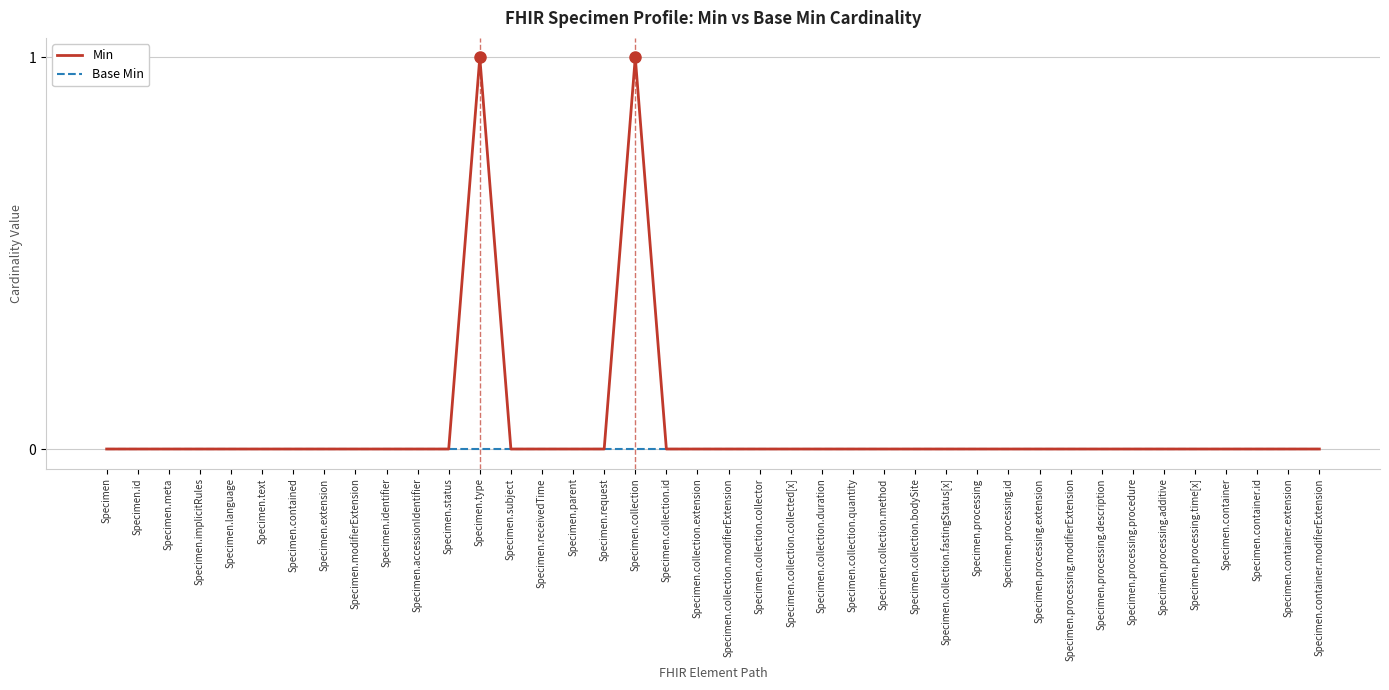

List the series in order of their overall mean, highest first.

Min, Base Min